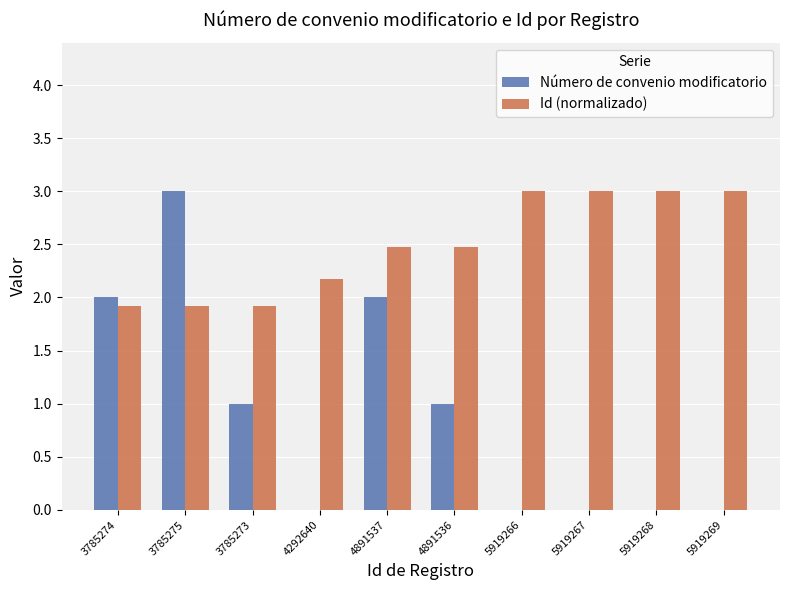

What is the highest value of the Número de convenio modificatorio series?

3.0